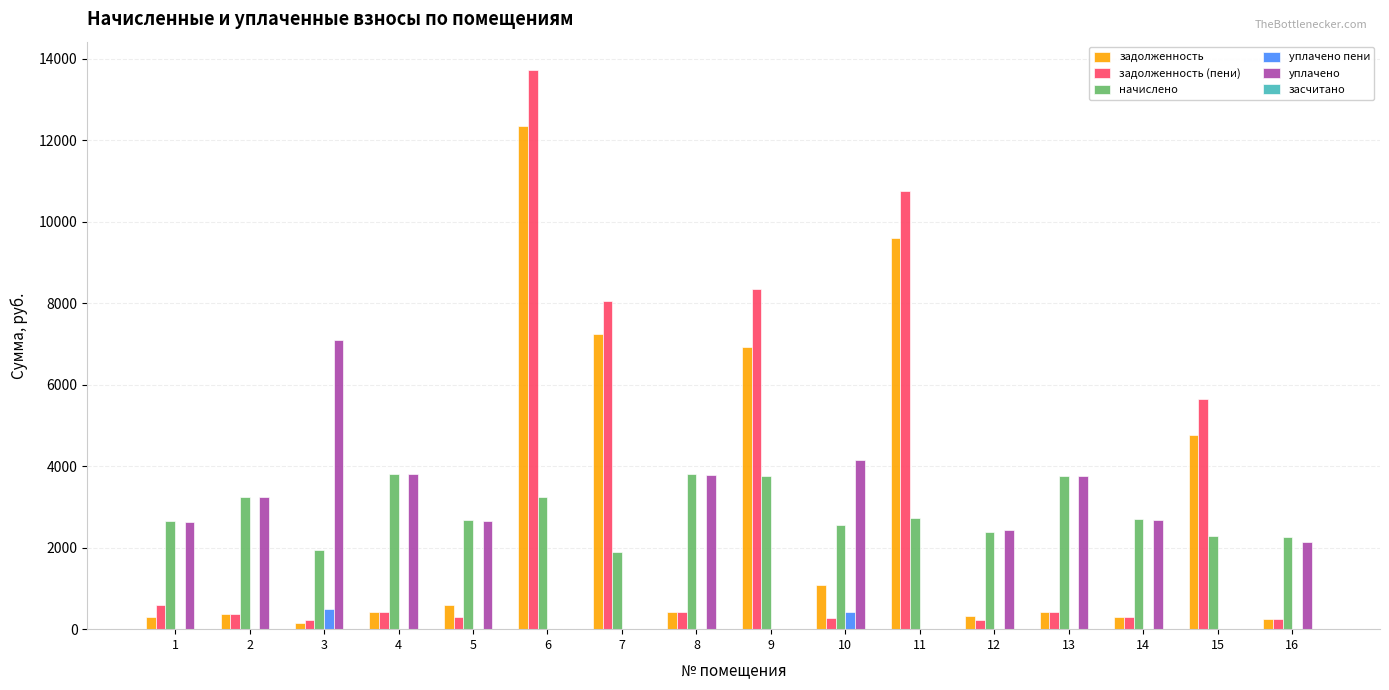

How many groups of bars are there?

16